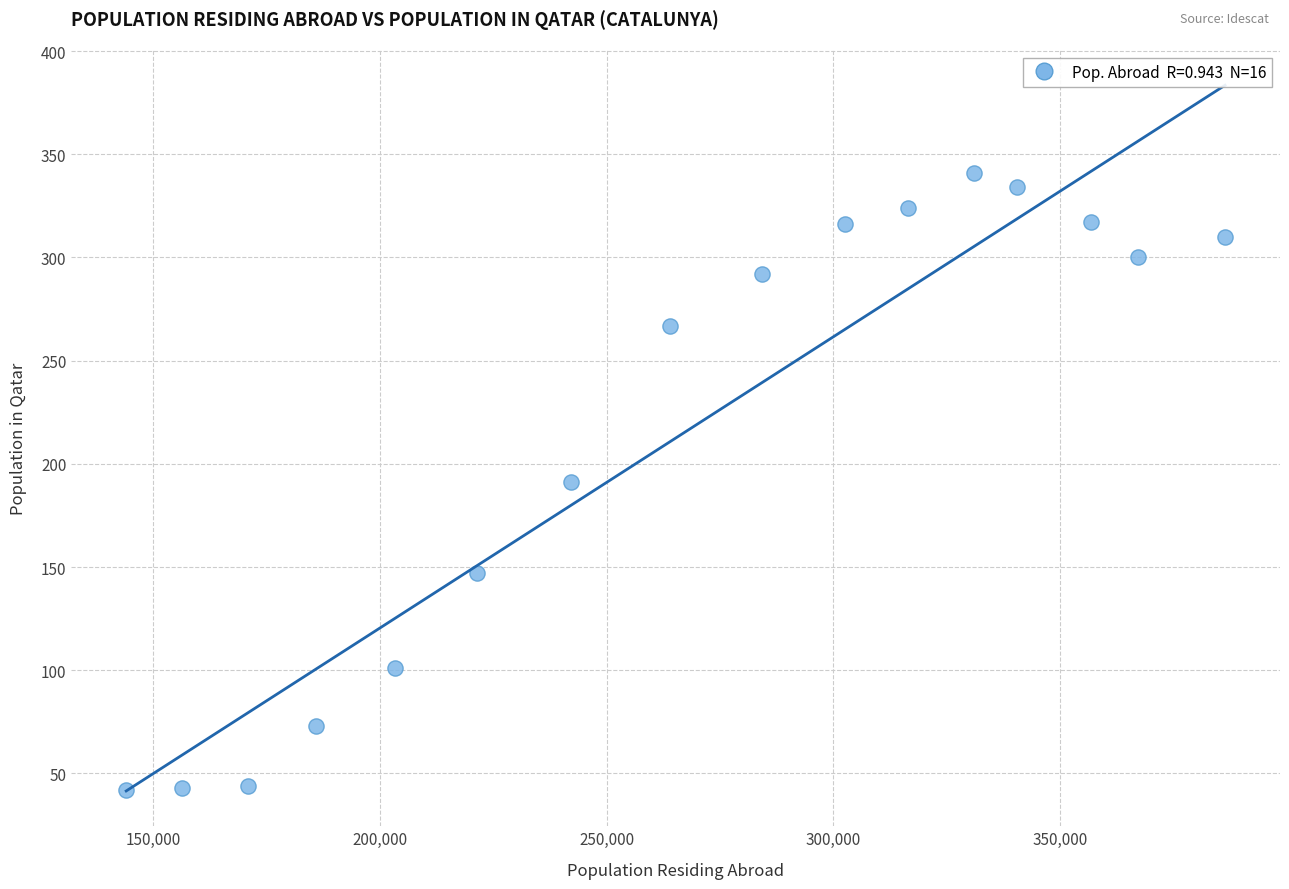

What is the range of X values (max minus min)?

242484